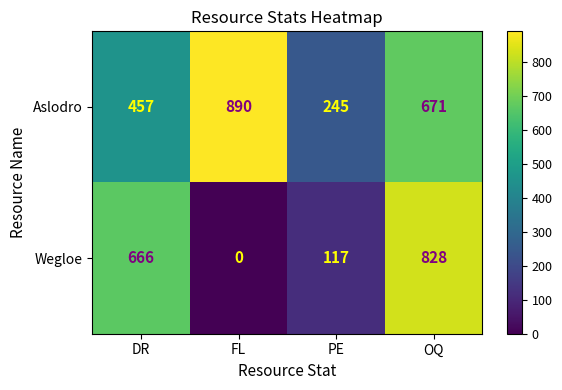

Rank the series by their average value, from highest to lowest.

Aslodro, Wegloe